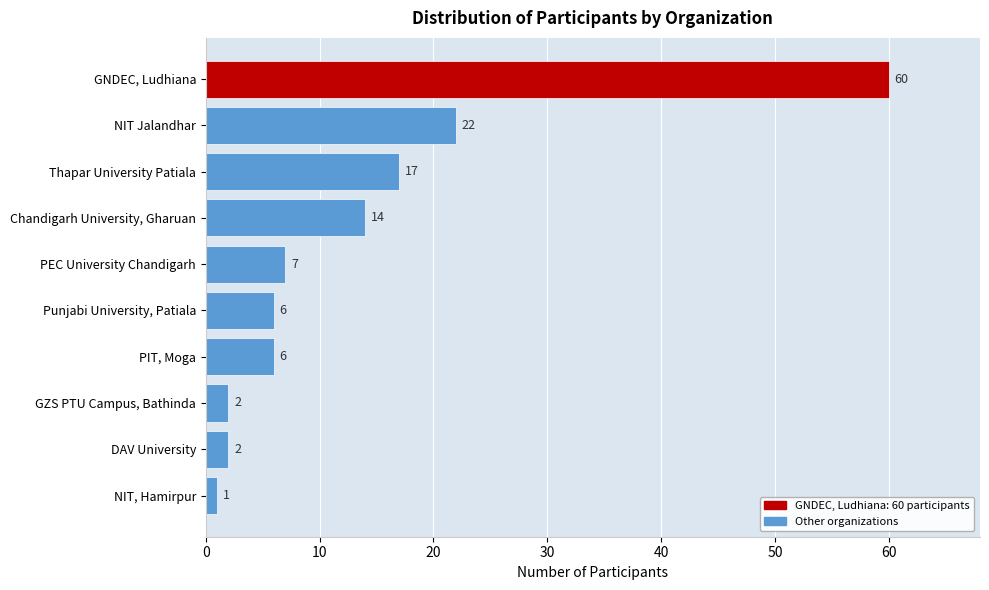

Reading top to bottom, list all the values displayed in this chart.

GNDEC, Ludhiana=60	NIT Jalandhar=22	Thapar University Patiala=17	Chandigarh University, Gharuan=14	PEC University Chandigarh=7	Punjabi University, Patiala=6	PIT, Moga=6	GZS PTU Campus, Bathinda=2	DAV University=2	NIT, Hamirpur=1